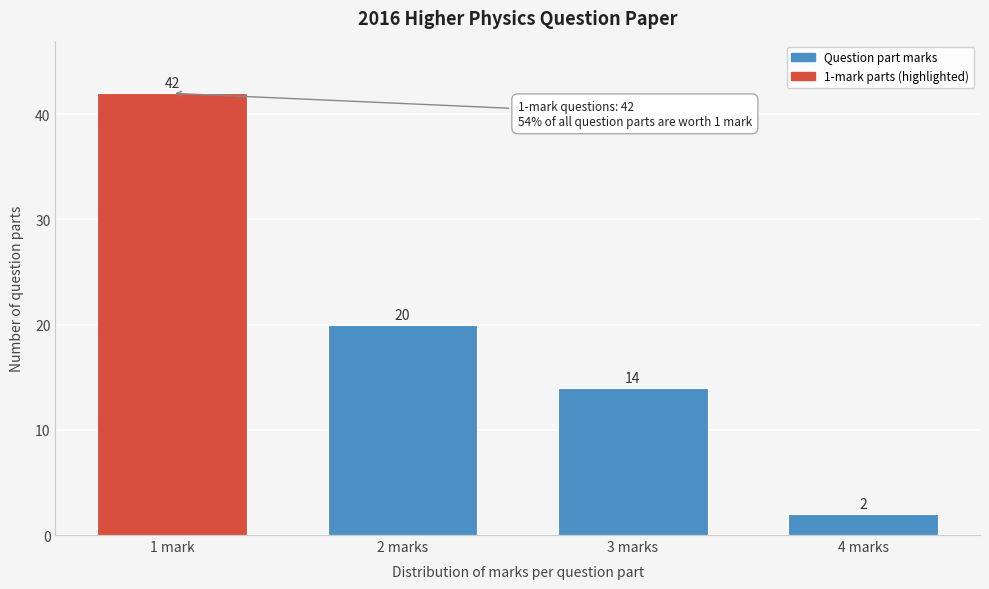

Reading left to right, transcribe all the data shown in this chart.

1 mark=42	2 marks=20	3 marks=14	4 marks=2